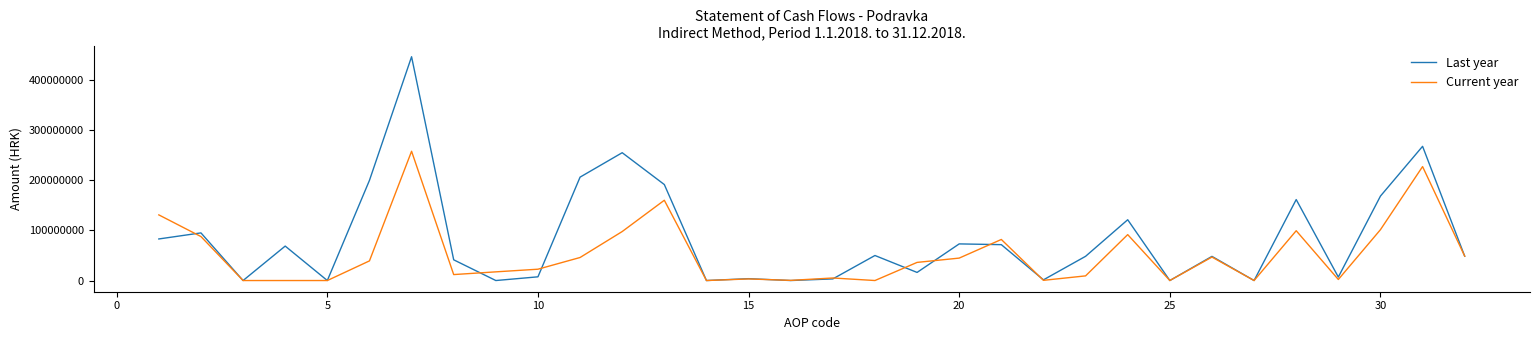

What are all the series names shown in the legend?

Last year, Current year